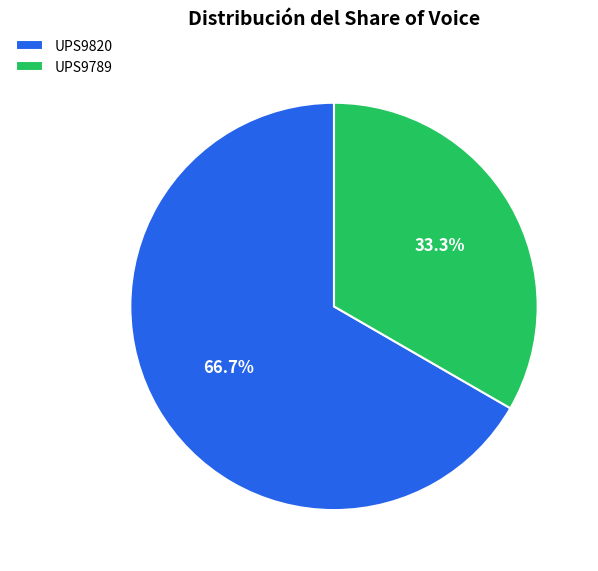

The UPS9820 slice represents 67% of the pie. True or false?

True